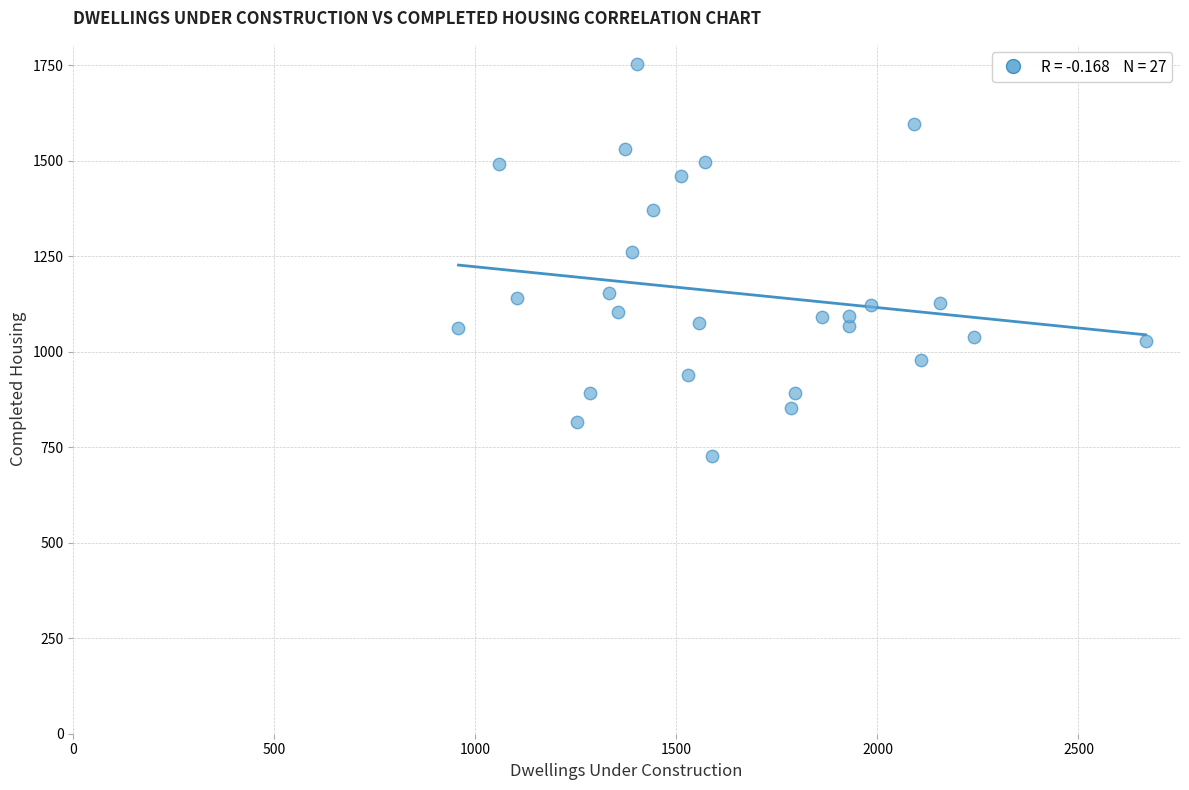

What Y value in the scatter plot is closest to 1239?

1262